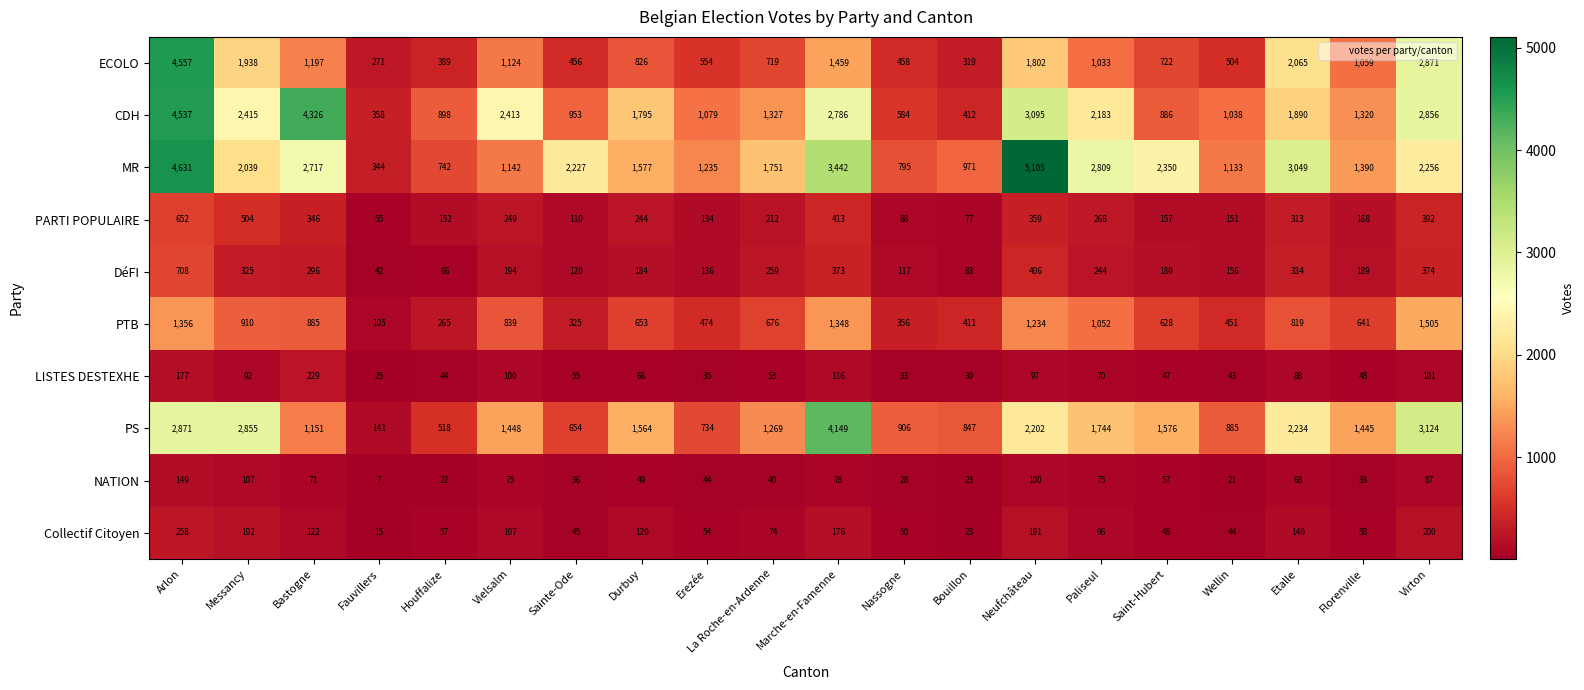

At how many categories does at least one series exceed 2565?

8